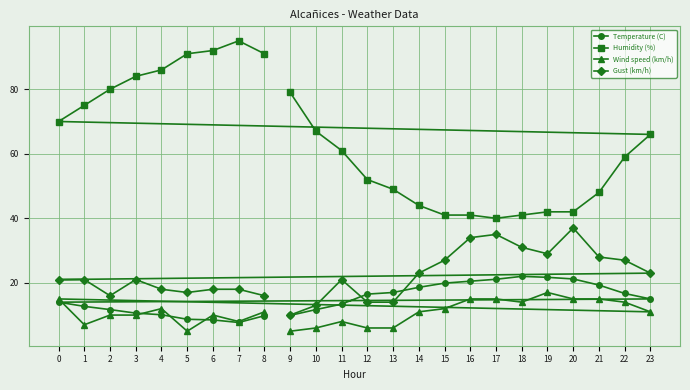

What is the difference between the highest and lowest values at 17?

25.0